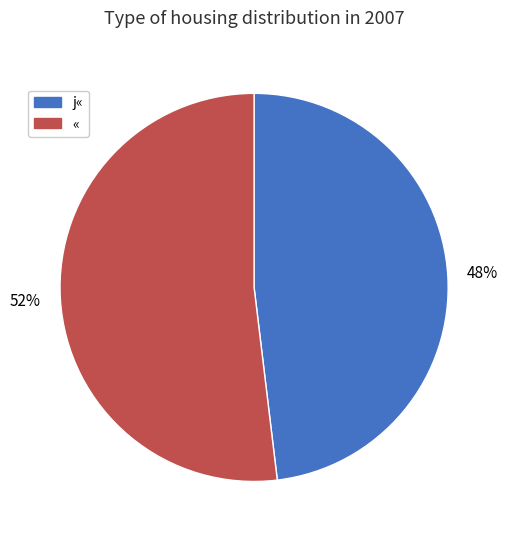

Is the sum of j« and « greater than half?

Yes